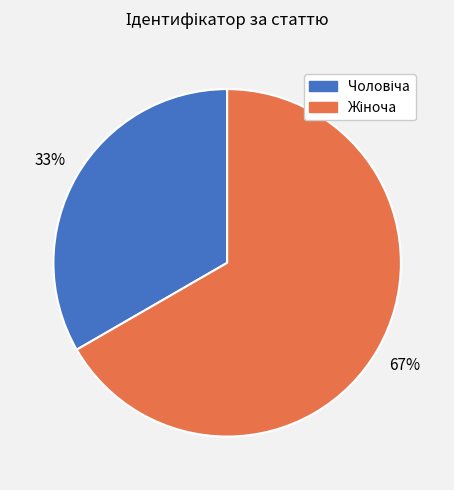

Is there any slice that represents more than half of the pie?

Yes